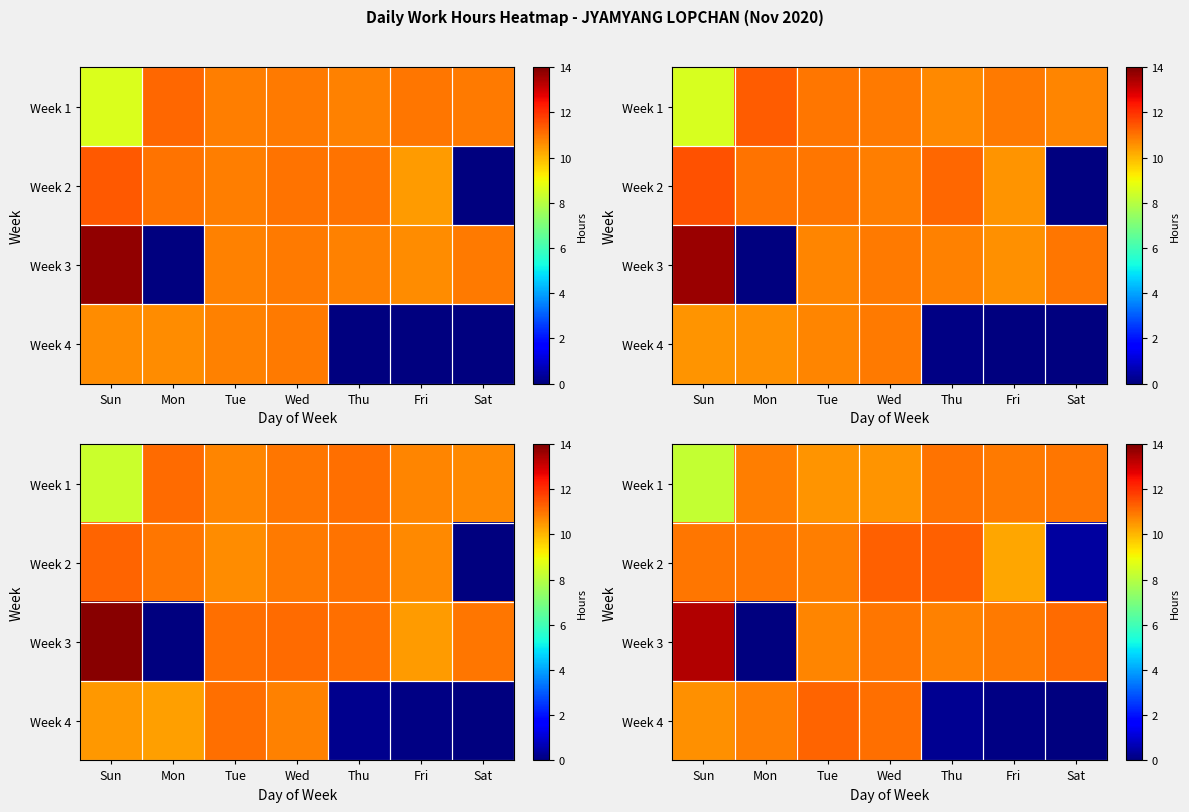

At how many categories does at least one series exceed 6?

7